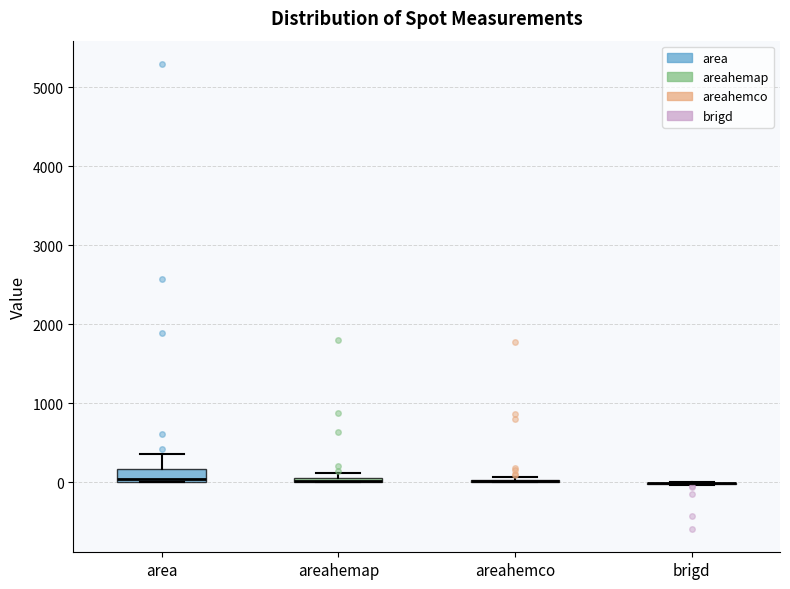

Comparing the boxes themselves (not the whiskers), which one is the tallest?

area